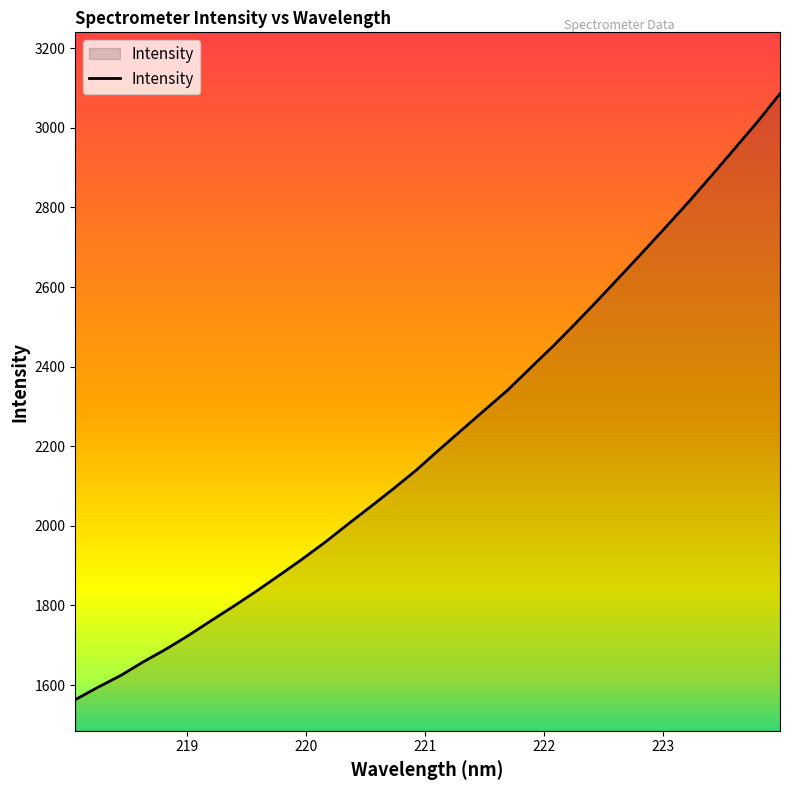

What is the difference between the maximum and minimum values?

1522.3